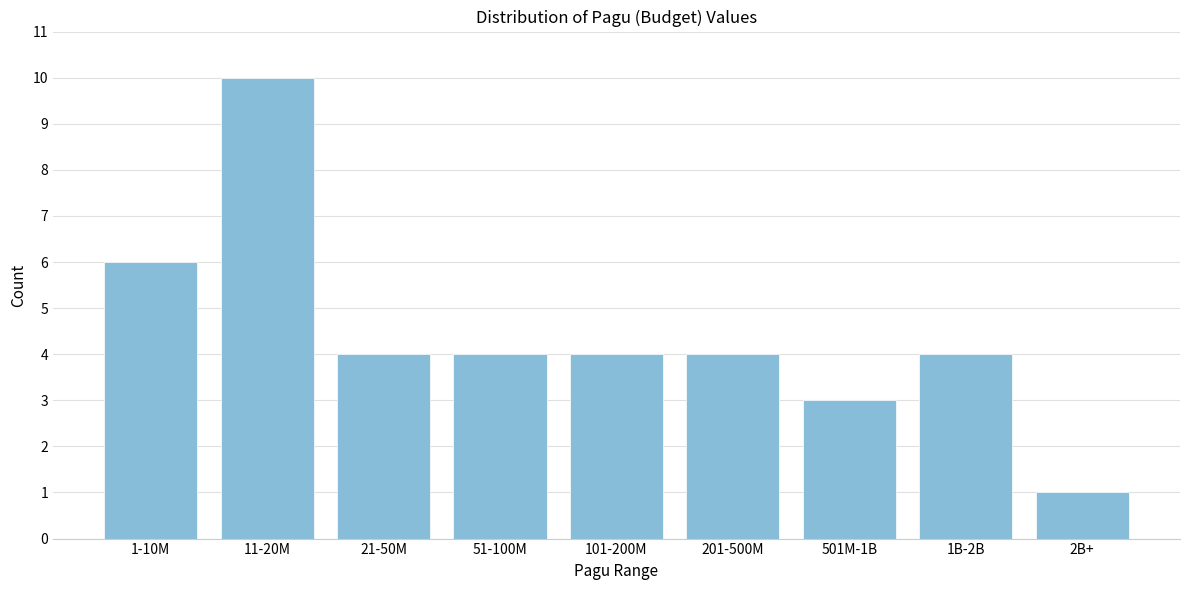

Reading left to right, transcribe all the data shown in this chart.

6	10	4	4	4	4	3	4	1